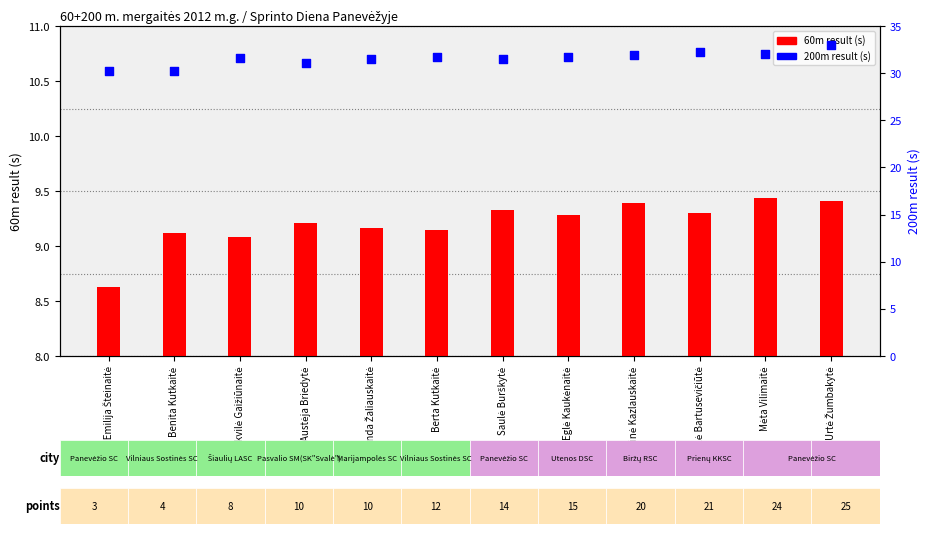

At how many categories does at least one series exceed 24?

12